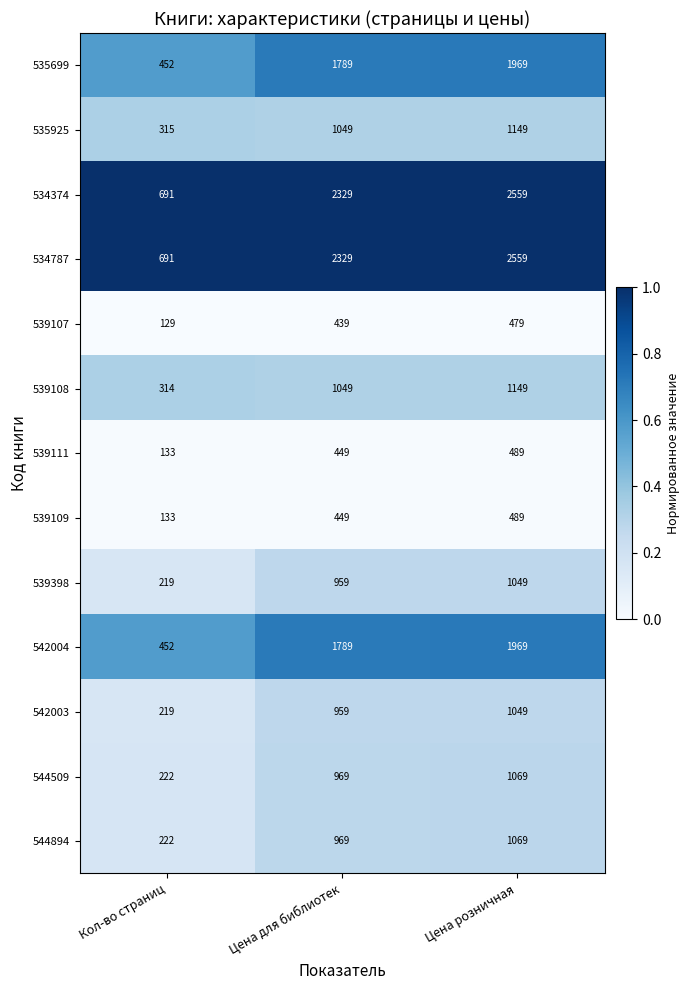

The value of 542004 at Цена для библиотек is 1789. True or false?

True